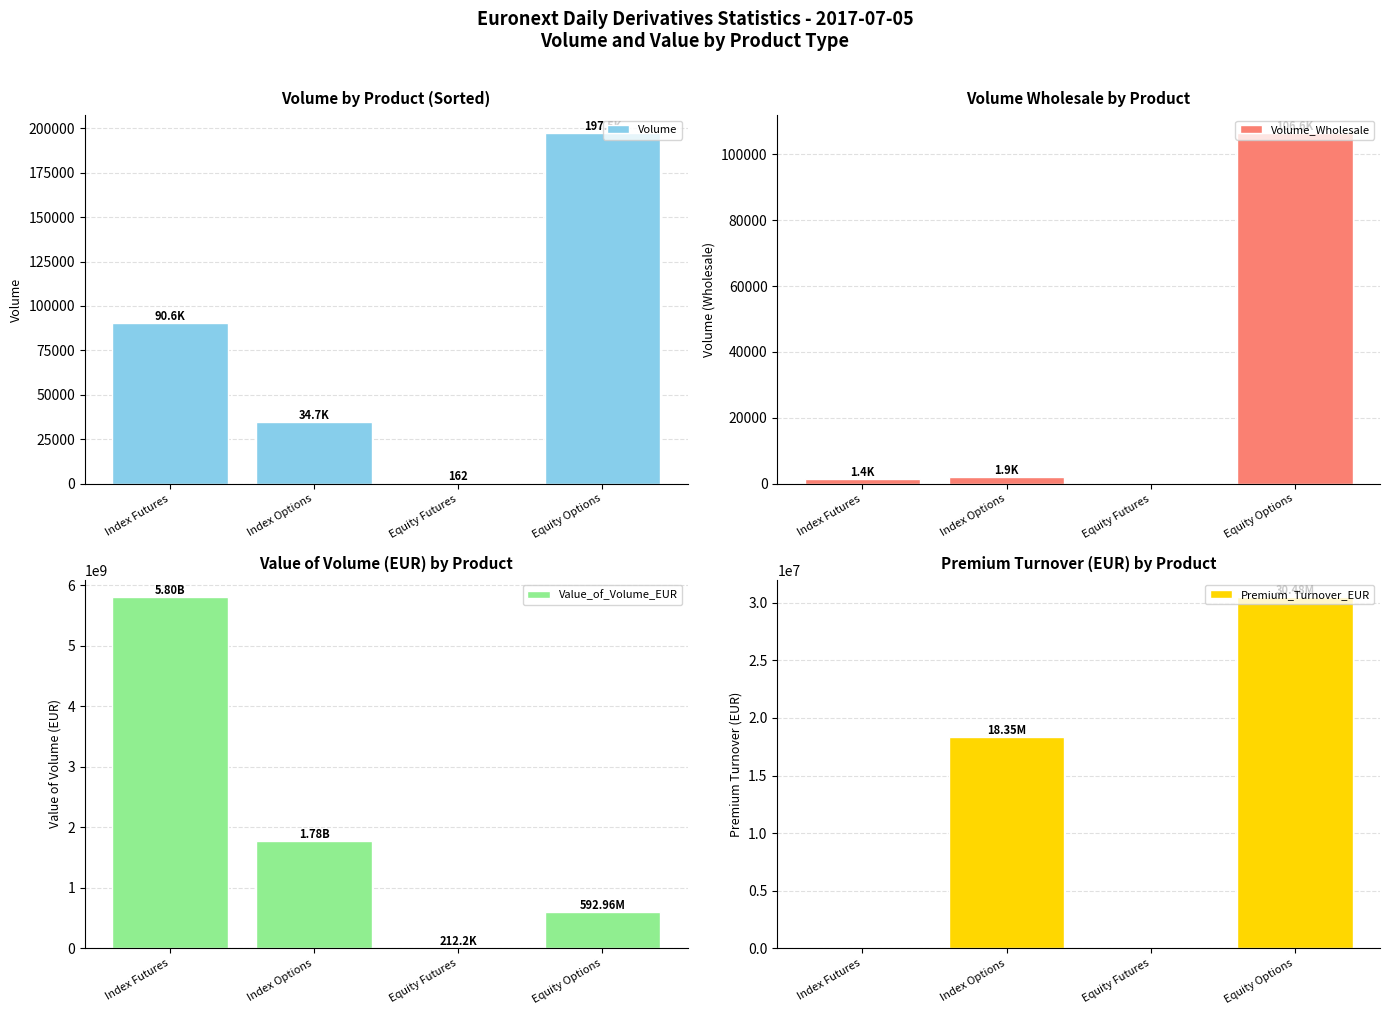

What is the maximum value for Value_of_Volume_EUR?

5799498973.9